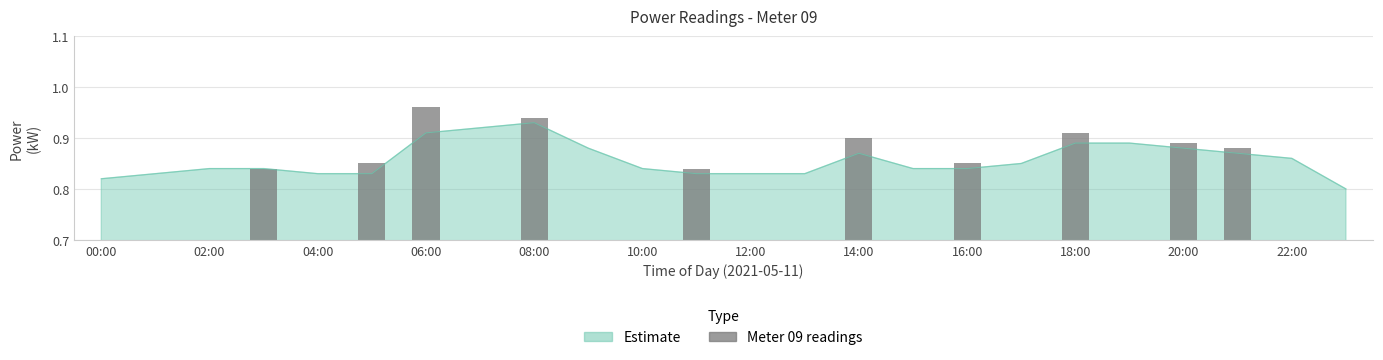

Are the bars horizontal?

No